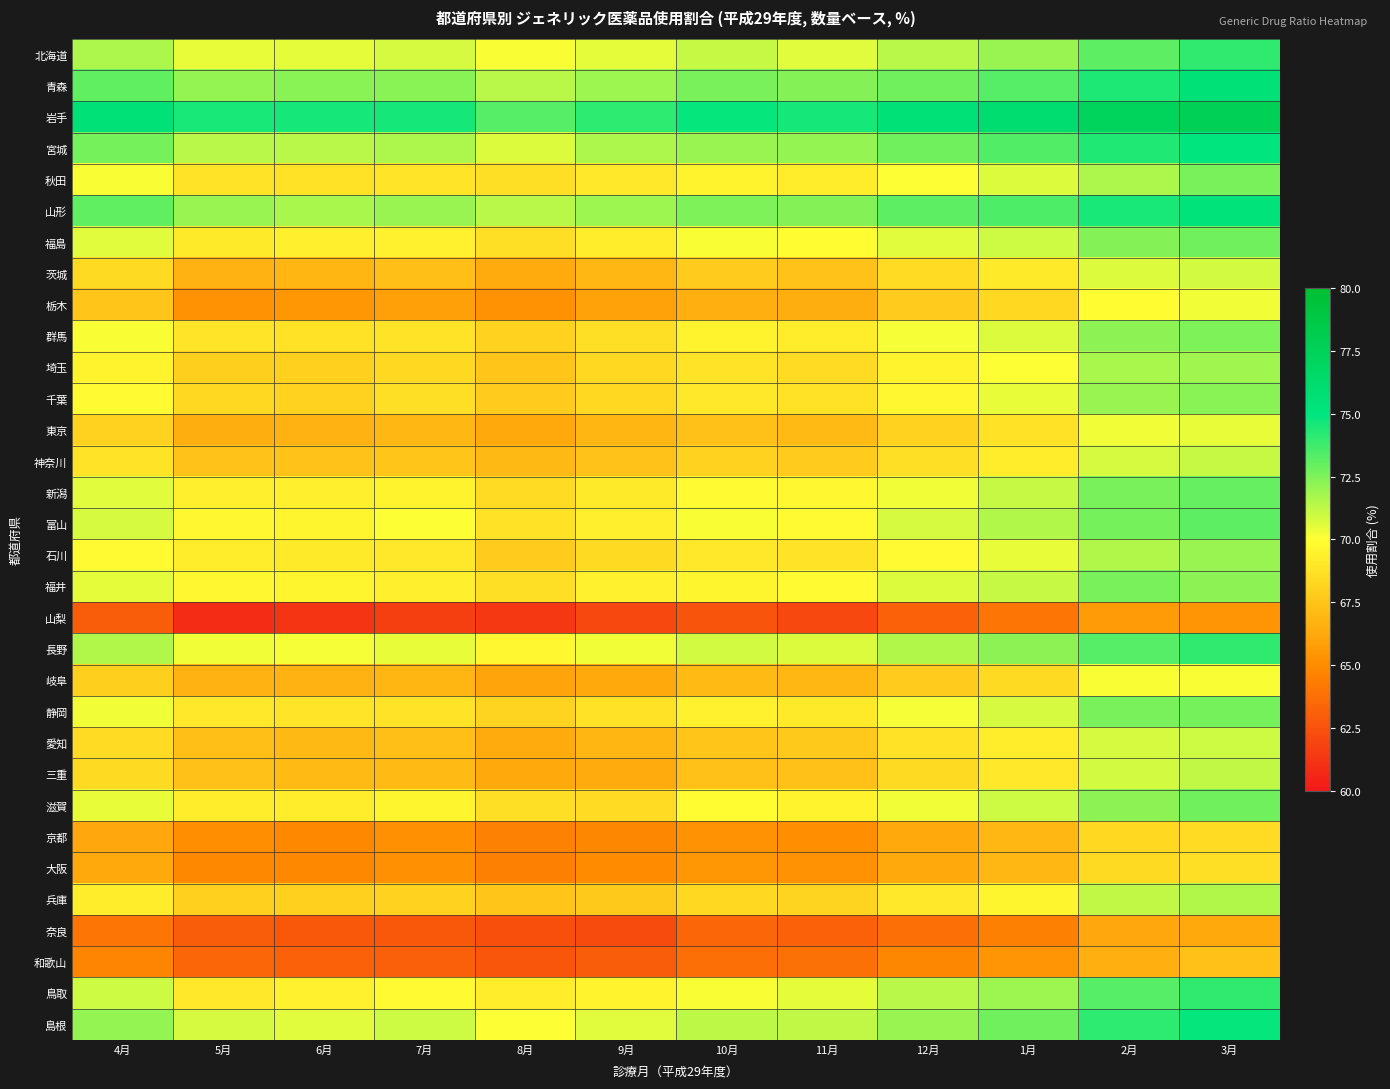

Reading left to right, transcribe all the data shown in this chart.

北海道: 4月=71.6	5月=70.4	6月=70.5	7月=70.8	8月=70.1	9月=70.5	10月=71.1	11月=70.6	12月=71.4	1月=72.0	2月=73.2	3月=74.0
青森: 4月=73.1	5月=72.1	6月=72.3	7月=72.3	8月=71.4	9月=71.9	10月=72.6	11月=72.4	12月=72.8	1月=73.3	2月=74.4	3月=75.4
岩手: 4月=75.5	5月=74.5	6月=74.6	7月=74.6	8月=73.3	9月=74.1	10月=74.9	11月=74.6	12月=75.4	1月=76.0	2月=77.2	3月=77.7
宮城: 4月=72.7	5月=71.4	6月=71.4	7月=71.6	8月=70.7	9月=71.6	10月=72.0	11月=72.1	12月=72.8	1月=73.4	2月=74.3	3月=75.0
秋田: 4月=70.1	5月=68.8	6月=68.7	7月=68.9	8月=68.6	9月=69.0	10月=69.5	11月=69.2	12月=70.0	1月=70.7	2月=71.6	3月=72.6
山形: 4月=73.1	5月=72.0	6月=71.7	7月=72.0	8月=71.4	9月=71.9	10月=72.5	11月=72.4	12月=73.2	1月=73.5	2月=74.5	3月=75.3
福島: 4月=70.6	5月=69.1	6月=69.3	7月=69.4	8月=68.6	9月=69.2	10月=70.1	11月=69.9	12月=70.6	1月=71.0	2月=72.4	3月=72.8
茨城: 4月=68.4	5月=66.7	6月=66.8	7月=67.2	8月=66.4	9月=66.9	10月=67.8	11月=67.4	12月=68.5	1月=69.1	2月=70.7	3月=70.9
栃木: 4月=67.5	5月=65.3	6月=65.5	7月=65.9	8月=65.3	9月=66.0	10月=66.6	11月=66.5	12月=67.8	1月=68.3	2月=69.9	3月=70.3
群馬: 4月=70.1	5月=68.9	6月=68.7	7月=68.8	8月=68.1	9月=68.6	10月=69.5	11月=69.2	12月=70.2	1月=70.7	2月=72.2	3月=72.5
埼玉: 4月=69.5	5月=67.9	6月=68.0	7月=68.3	8月=67.5	9月=68.3	10月=68.8	11月=68.5	12月=69.5	1月=70.0	2月=71.7	3月=71.8
千葉: 4月=69.8	5月=68.3	6月=68.1	7月=68.6	8月=67.8	9月=68.3	10月=69.0	11月=68.7	12月=69.7	1月=70.4	2月=72.0	3月=72.3
東京: 4月=68.1	5月=66.5	6月=66.7	7月=66.9	8月=66.3	9月=66.8	10月=67.3	11月=67.1	12月=68.1	1月=68.7	2月=70.3	3月=70.4
神奈川: 4月=68.8	5月=67.4	6月=67.4	7月=67.5	8月=67.0	9月=67.4	10月=68.1	11月=67.8	12月=68.6	1月=69.2	2月=70.8	3月=71.1
新潟: 4月=70.6	5月=69.3	6月=69.3	7月=69.5	8月=68.5	9月=69.1	10月=69.8	11月=69.7	12月=70.3	1月=71.1	2月=72.6	3月=73.0
富山: 4月=70.8	5月=69.7	6月=69.6	7月=70.0	8月=68.7	9月=69.3	10月=70.1	11月=69.8	12月=70.8	1月=71.5	2月=72.7	3月=73.2
石川: 4月=69.8	5月=69.2	6月=69.1	7月=69.0	8月=67.8	9月=68.4	10月=69.0	11月=68.8	12月=69.8	1月=70.4	2月=71.5	3月=72.0
福井: 4月=70.5	5月=69.7	6月=69.6	7月=69.3	8月=68.6	9月=69.4	10月=69.6	11月=69.8	12月=70.7	1月=71.1	2月=72.6	3月=72.2
山梨: 4月=63.0	5月=60.8	6月=61.2	7月=61.7	8月=61.4	9月=62.1	10月=62.6	11月=62.1	12月=63.2	1月=64.0	2月=65.7	3月=65.4
長野: 4月=71.5	5月=70.3	6月=70.2	7月=70.4	8月=69.7	9月=70.3	10月=70.9	11月=70.7	12月=71.5	1月=72.2	2月=73.3	3月=74.0
岐阜: 4月=67.9	5月=66.7	6月=66.7	7月=66.8	8月=66.1	9月=66.3	10月=67.1	11月=66.9	12月=67.8	1月=68.4	2月=70.1	3月=70.1
静岡: 4月=70.3	5月=69.0	6月=68.9	7月=68.8	8月=68.2	9月=68.7	10月=69.4	11月=69.1	12月=70.2	1月=70.8	2月=72.6	3月=72.7
愛知: 4月=68.5	5月=67.2	6月=67.0	7月=67.2	8月=66.4	9月=66.8	10月=67.5	11月=67.7	12月=68.7	1月=69.2	2月=70.8	3月=71.0
三重: 4月=68.4	5月=67.3	6月=67.1	7月=67.1	8月=66.3	9月=66.4	10月=67.3	11月=67.3	12月=68.4	1月=69.0	2月=70.9	3月=71.2
滋賀: 4月=70.4	5月=69.2	6月=69.2	7月=69.6	8月=68.6	9月=68.5	10月=69.9	11月=69.5	12月=70.3	1月=71.0	2月=72.2	3月=72.8
京都: 4月=66.2	5月=65.1	6月=64.9	7月=65.2	8月=64.6	9月=64.8	10月=65.3	11月=65.1	12月=66.3	1月=66.9	2月=68.3	3月=68.5
大阪: 4月=66.3	5月=64.9	6月=64.9	7月=65.2	8月=64.5	9月=65.0	10月=65.5	11月=65.3	12月=66.3	1月=66.9	2月=68.4	3月=68.6
兵庫: 4月=69.2	5月=68.0	6月=68.0	7月=68.1	8月=67.5	9月=67.7	10月=68.3	11月=68.2	12月=69.0	1月=69.6	2月=71.2	3月=71.5
奈良: 4月=64.0	5月=63.0	6月=62.8	7月=62.8	8月=62.4	9月=62.2	10月=63.4	11月=63.2	12月=63.8	1月=64.5	2月=66.2	3月=66.3
和歌山: 4月=64.7	5月=63.4	6月=63.2	7月=63.1	8月=62.7	9月=63.0	10月=63.8	11月=63.9	12月=64.8	1月=65.4	2月=66.6	3月=67.3
鳥取: 4月=71.0	5月=69.0	6月=69.4	7月=69.8	8月=69.2	9月=69.5	10月=70.1	11月=70.5	12月=71.4	1月=71.9	2月=73.3	3月=74.0
島根: 4月=72.1	5月=70.8	6月=70.6	7月=71.0	8月=70.0	9月=70.6	10月=71.3	11月=71.2	12月=72.0	1月=72.8	2月=74.1	3月=74.9